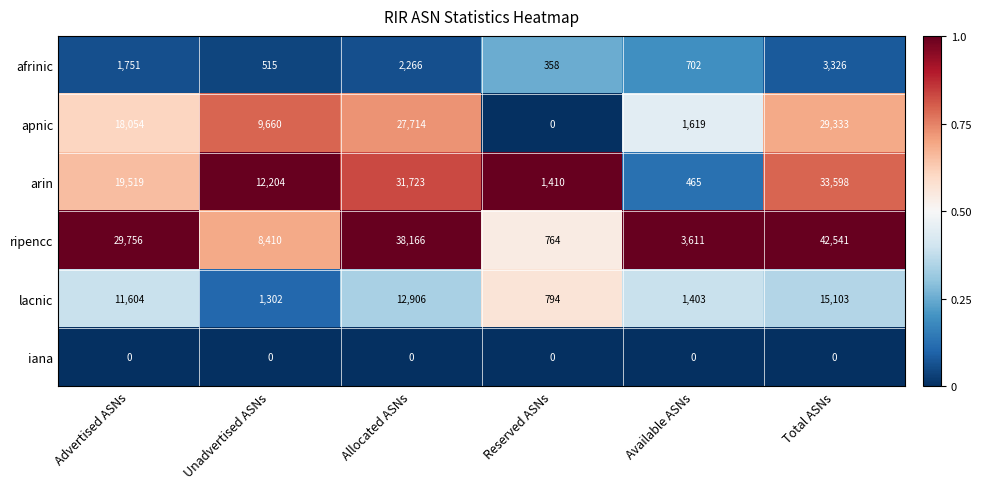

Is it true that apnic equals 18054 at Advertised ASNs?

True